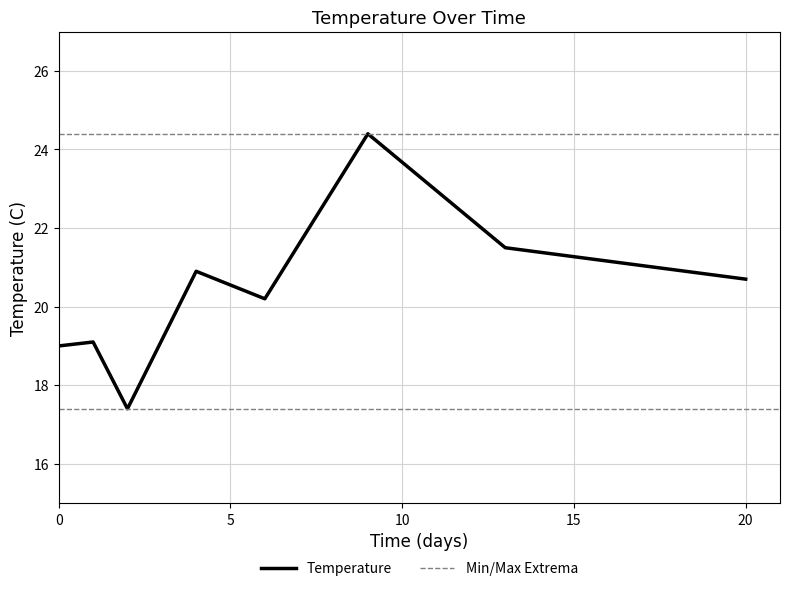

Is it true that Temperature equals 19.0 at 0?

True